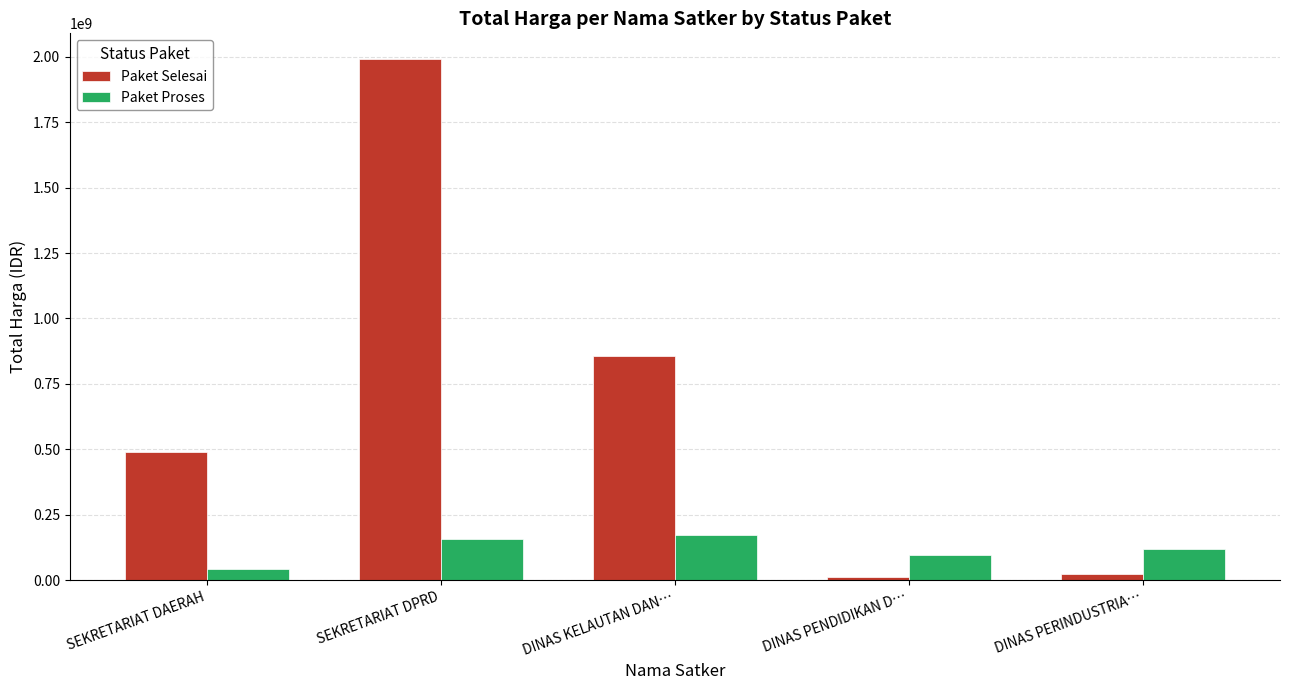

How many bars are there in total?

10